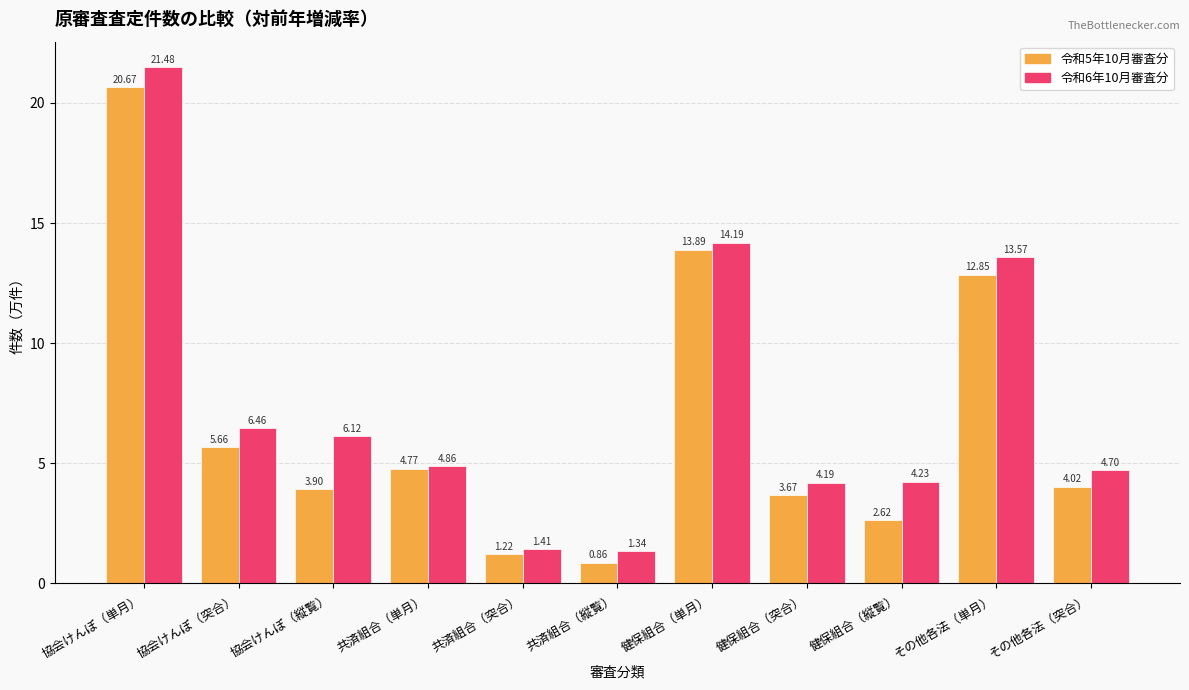

Which series changed the most between 協会けんぽ（縦覧） and その他各法（単月）?

令和5年10月審査分